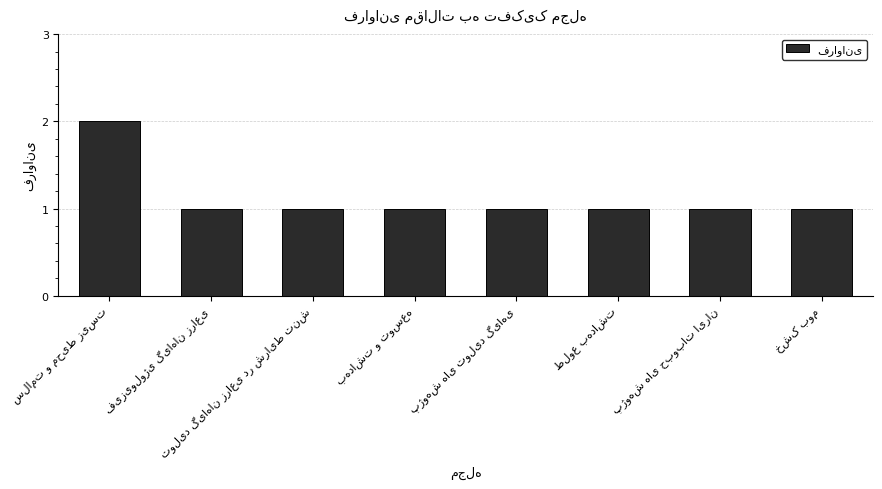

What is the difference between the maximum and minimum values?

1